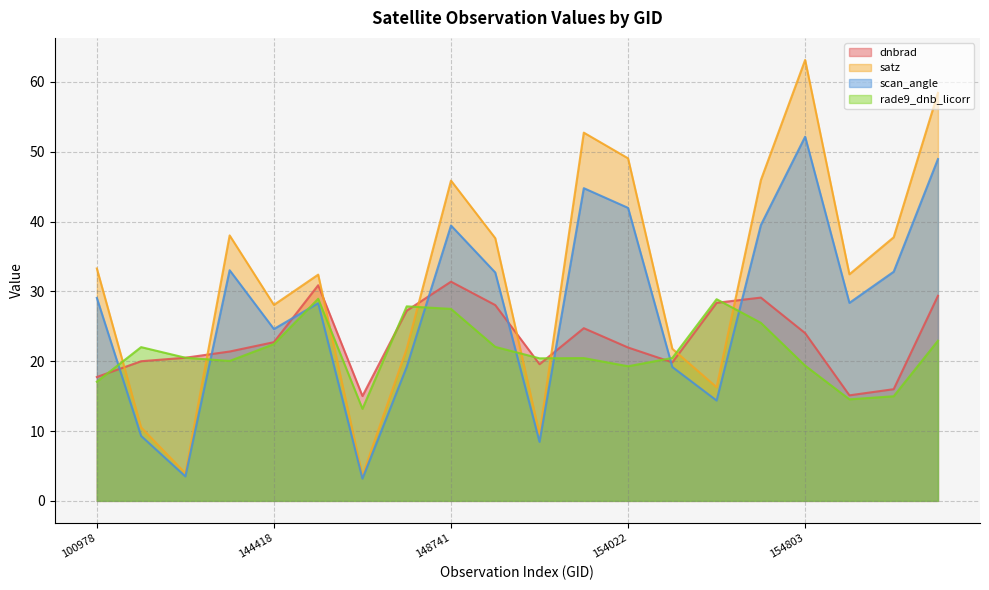

Where is the first local minimum for rade9_dnb_licorr?

143430